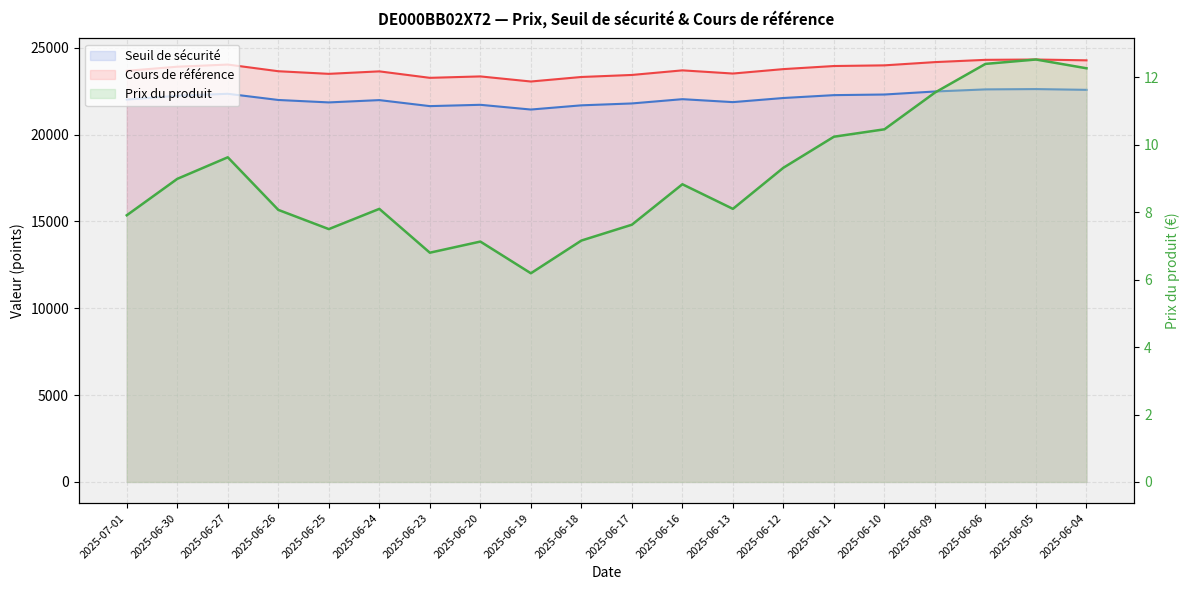

Which category has the highest value across all series?

2025-06-05